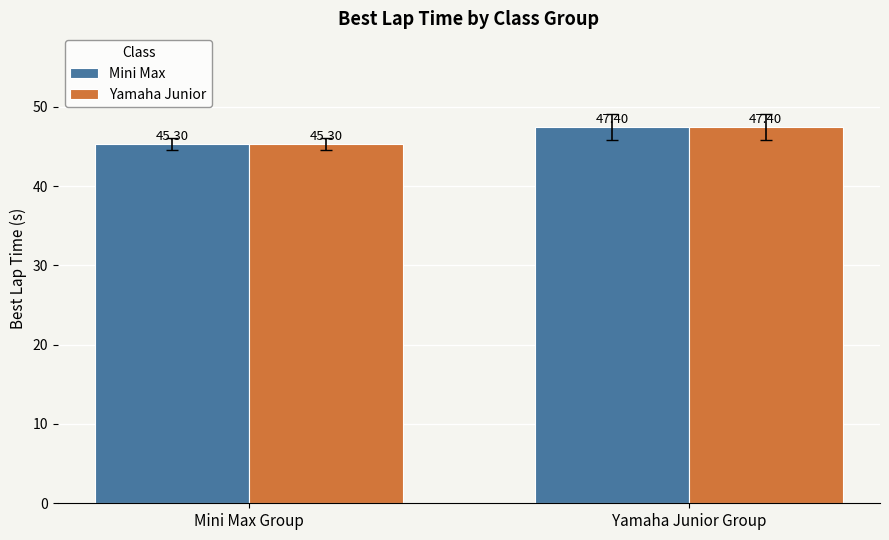

The value of Mini Max at Mini Max Group is 45.3. True or false?

True